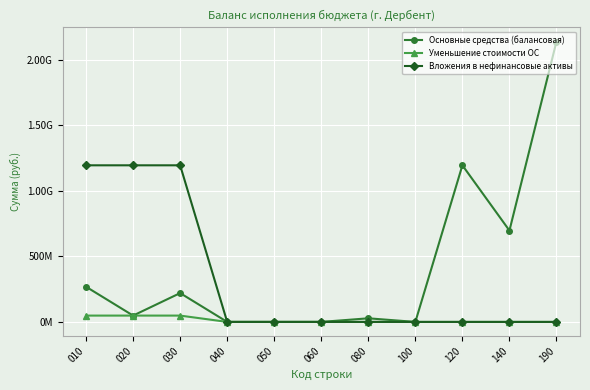

Does the chart have visible grid lines?

Yes